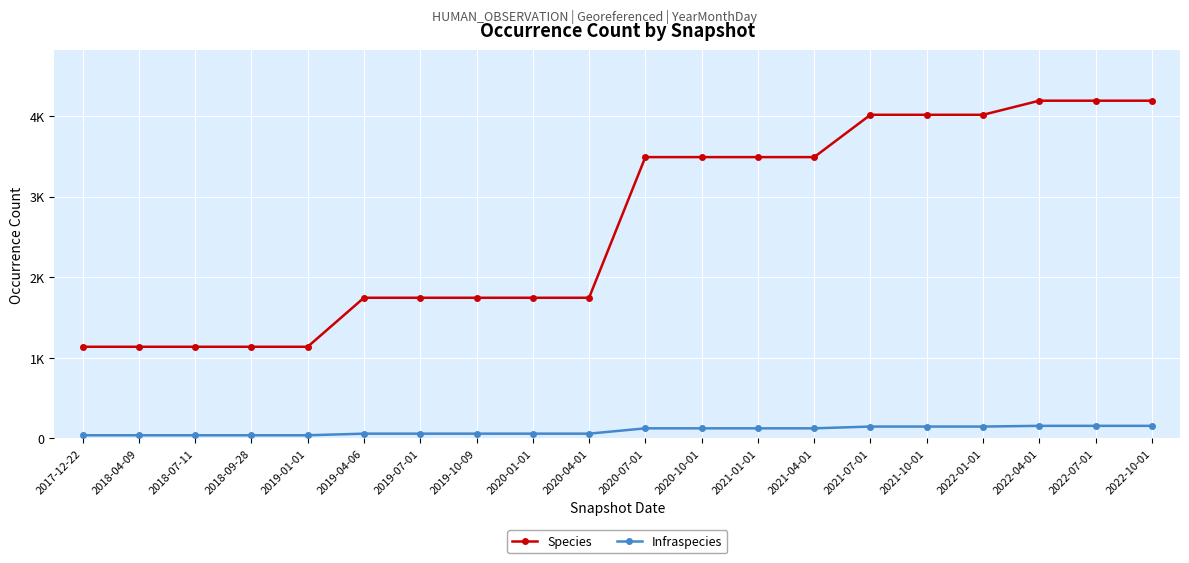

Which series changed the most between 2018-09-28 and 2021-04-01?

Species